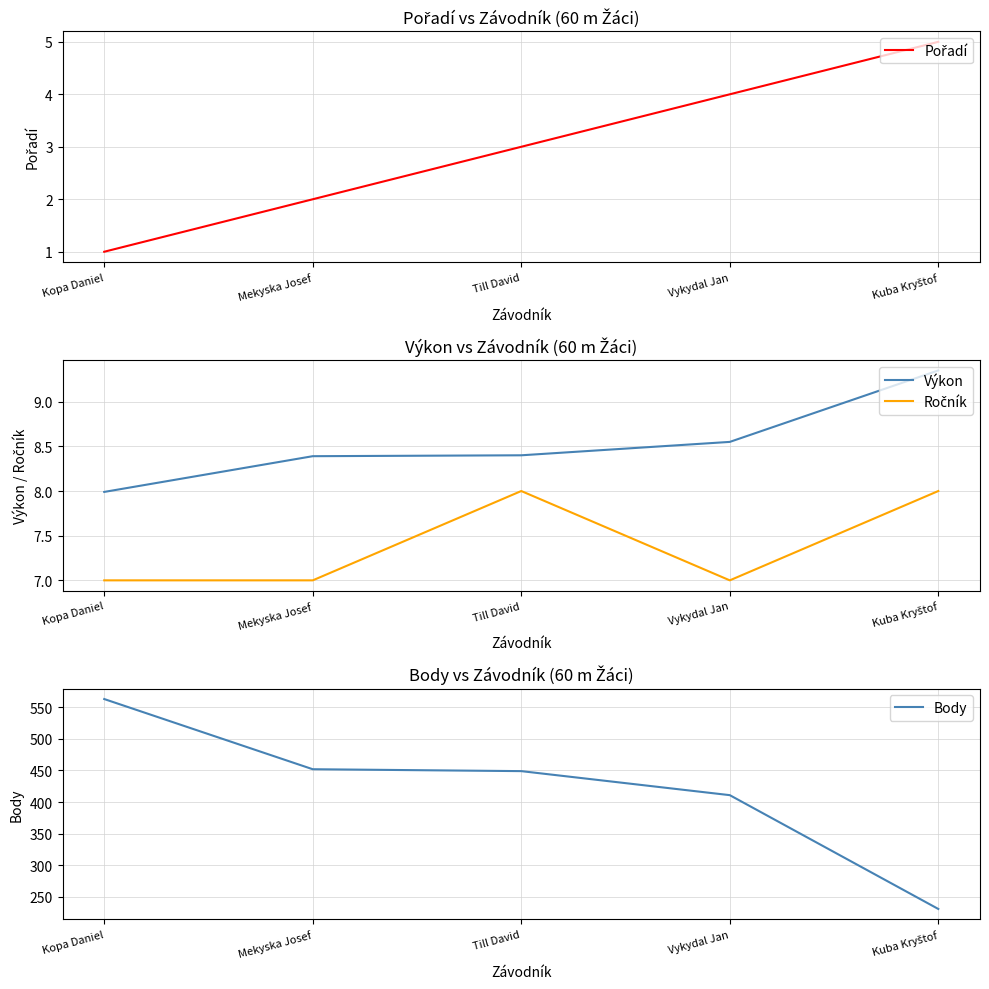

At which label does Pořadí first exceed 3?

Vykydal Jan